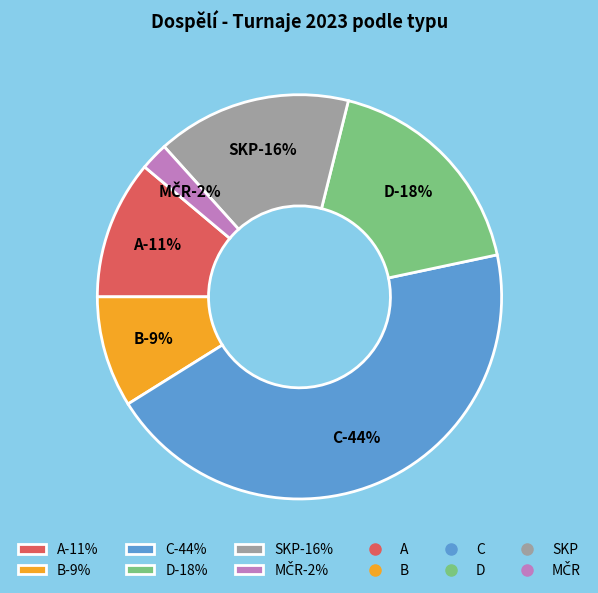

What percentage is the D slice, to the nearest percent?

18%